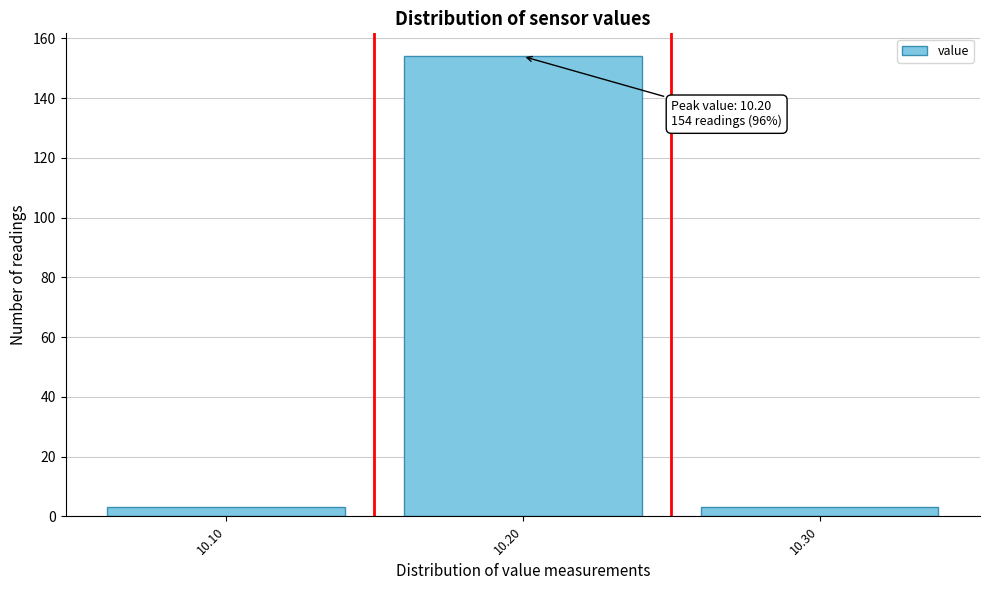

Which range on the x-axis has the tallest bar?

10.15 to 10.25